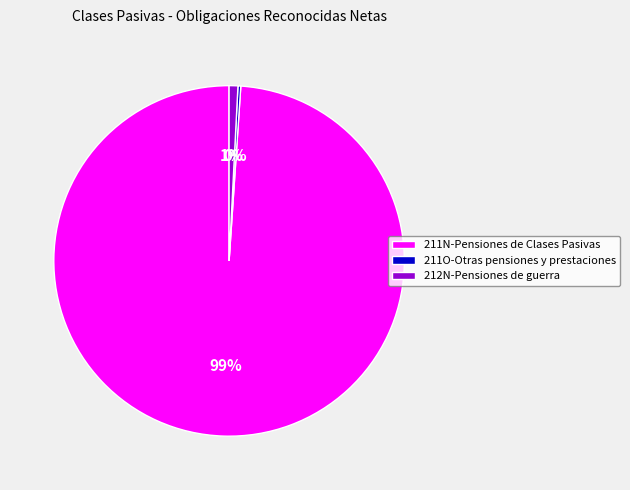

What is the largest slice in the pie chart?

211N-Pensiones de Clases Pasivas